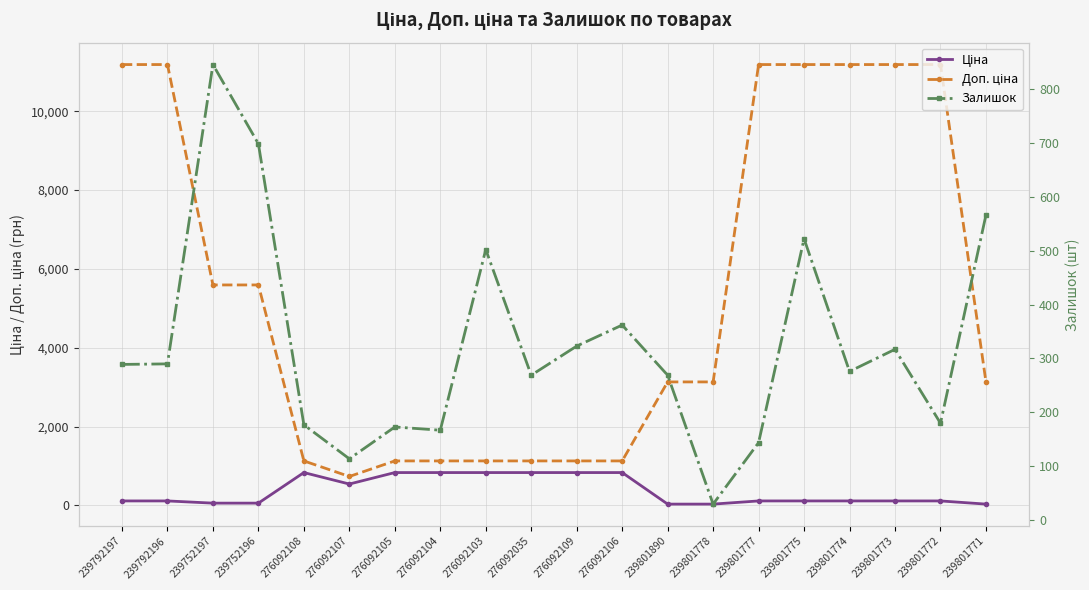

The Ціна series shows 55.9 at 239752197. True or false?

True